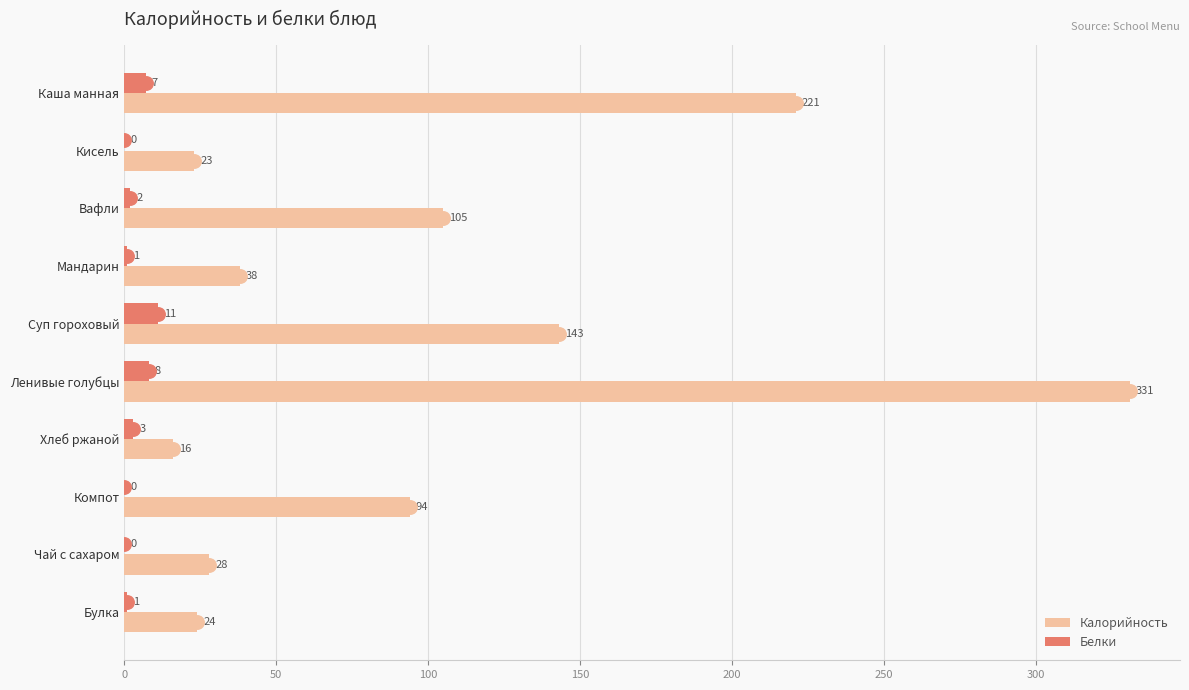

What is the maximum value for Калорийность?

331